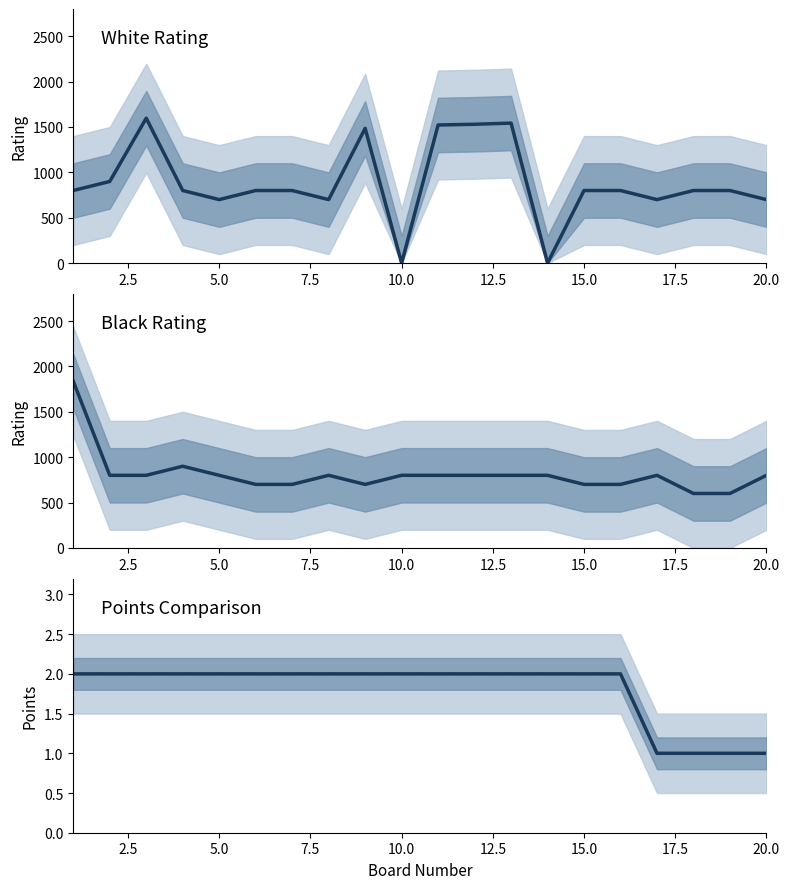

True or false: White Points has more than 1 interior local peaks.

False